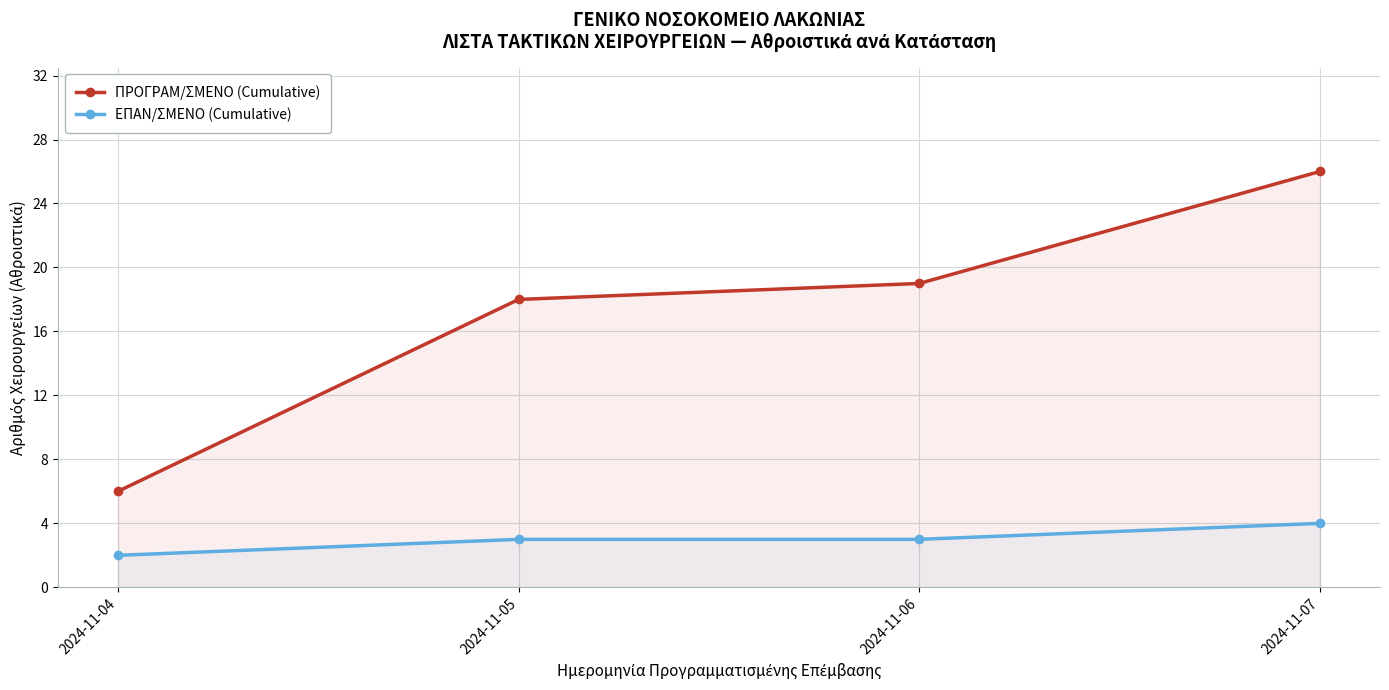

Reading left to right, what are all the values shown in this chart?

ΠΡΟΓΡΑΜ/ΣΜΕΝΟ (Cumulative): 6	18	19	26
ΕΠΑΝ/ΣΜΕΝΟ (Cumulative): 2	3	3	4